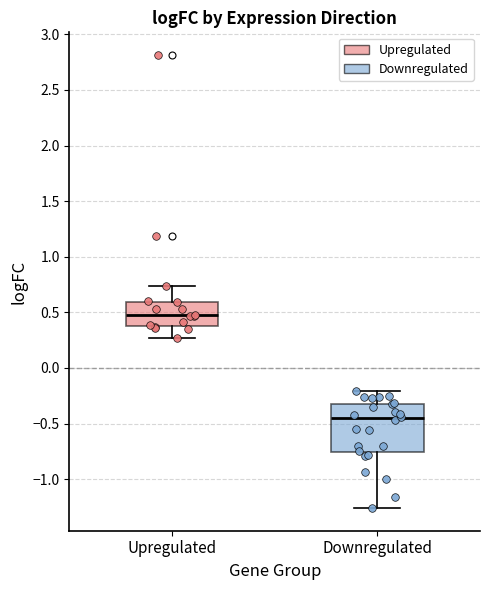

Reading left to right, transcribe this box plot: for each box, give where its median line is, the range the box spans, and where its two whiskers end, as read against the y-axis. The values are not printed on the chart, so give them approximately, as read against the axis.

Upregulated: median 0.45, box 0.40 to 0.60, whiskers 0.25 to 0.75
Downregulated: median -0.45, box -0.75 to -0.30, whiskers -1.25 to -0.20